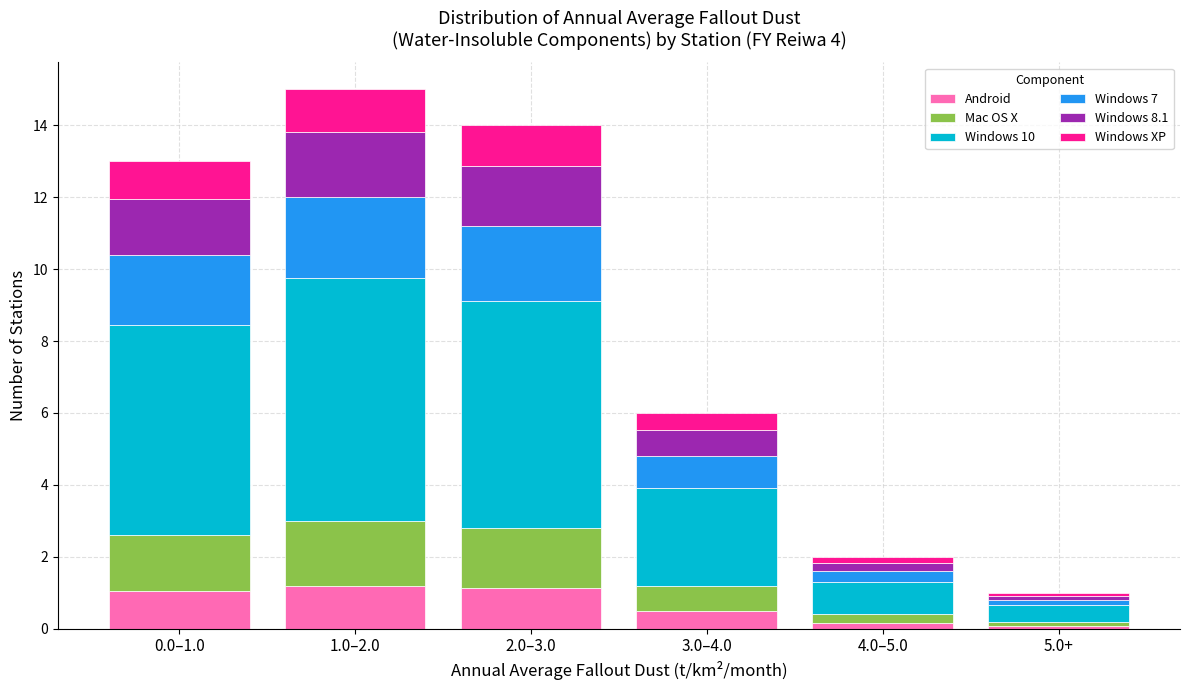

What is the highest value of the Android series?

1.2